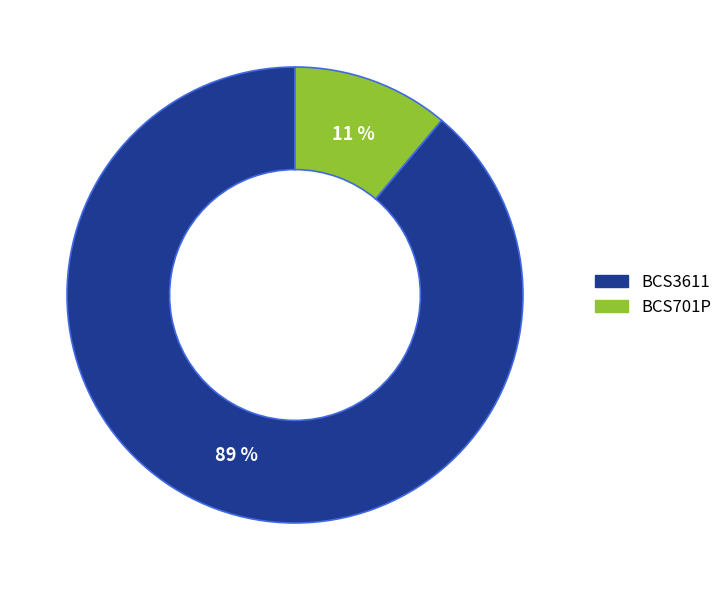

Rank the categories by value from highest to lowest.

BCS3611, BCS701P